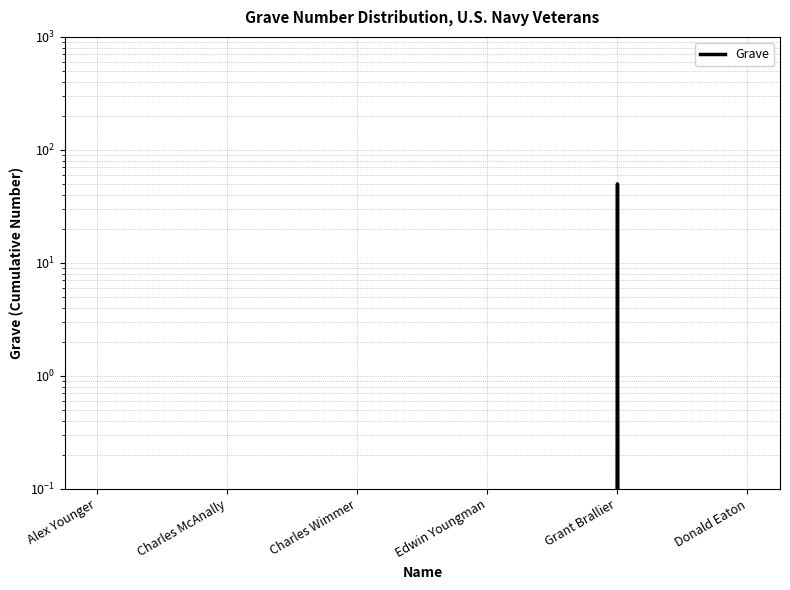

How many lines are shown in the chart?

1